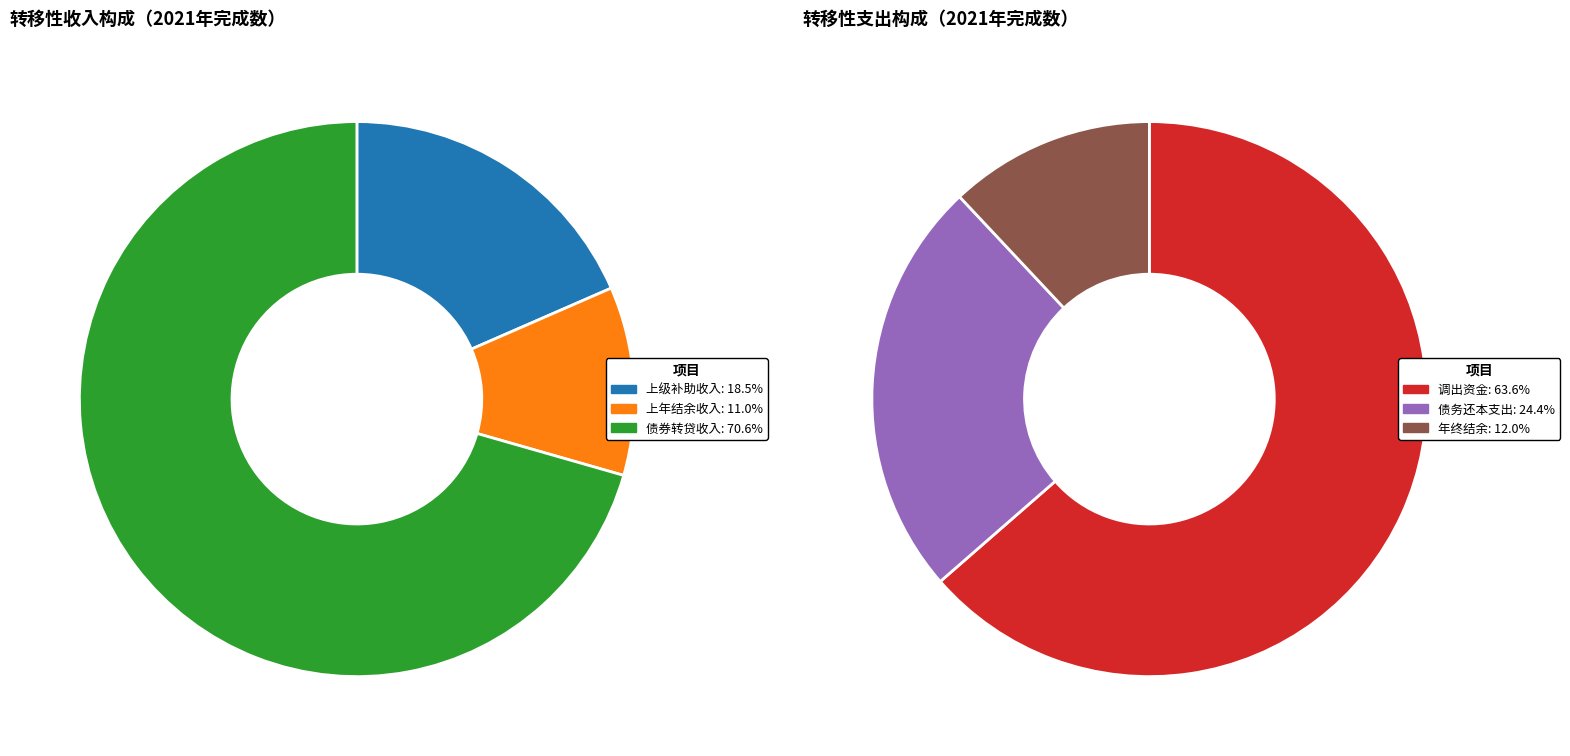

What is the largest slice in the pie chart?

调出资金